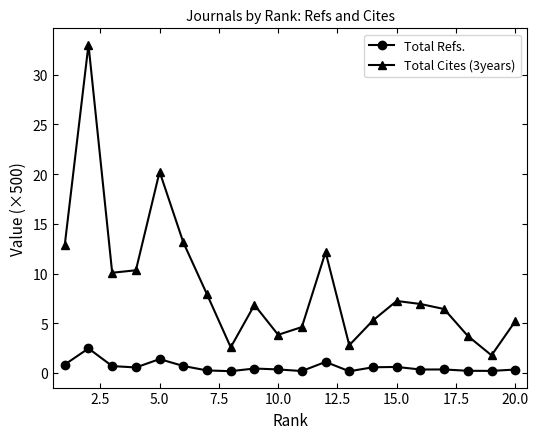

Which series has the largest total across all categories?

Total Cites (3years)